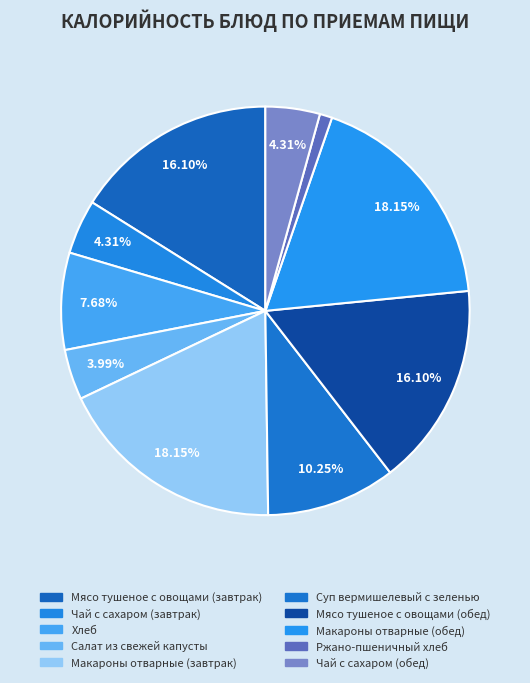

Which has a higher value, Чай с сахаром (обед) or Мясо тушеное с овощами (обед)?

Мясо тушеное с овощами (обед)